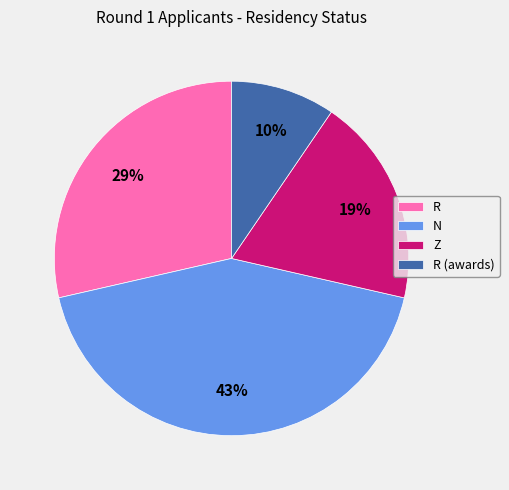

How many segments does this pie chart have?

4